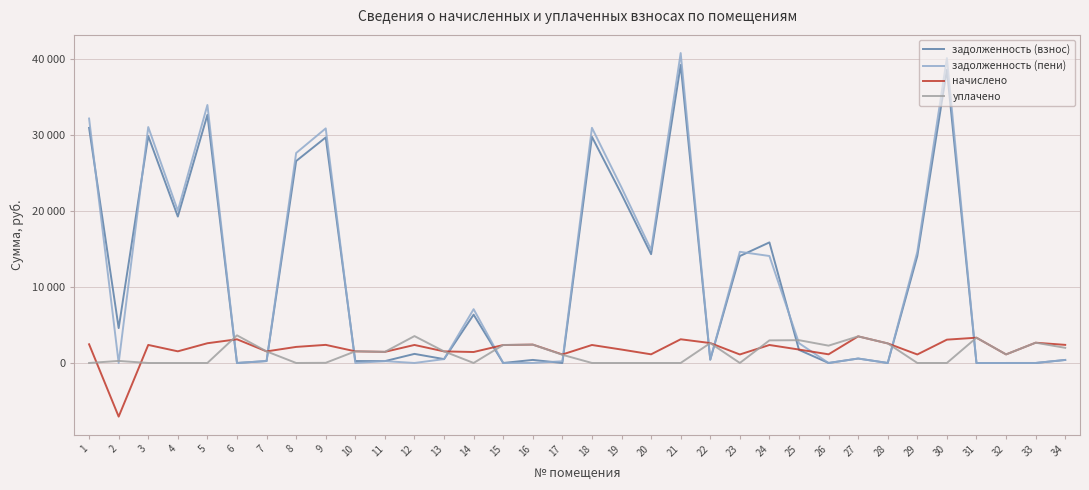

Which series ends up on top after the final intersection of начислено and задолженность (взнос)?

начислено